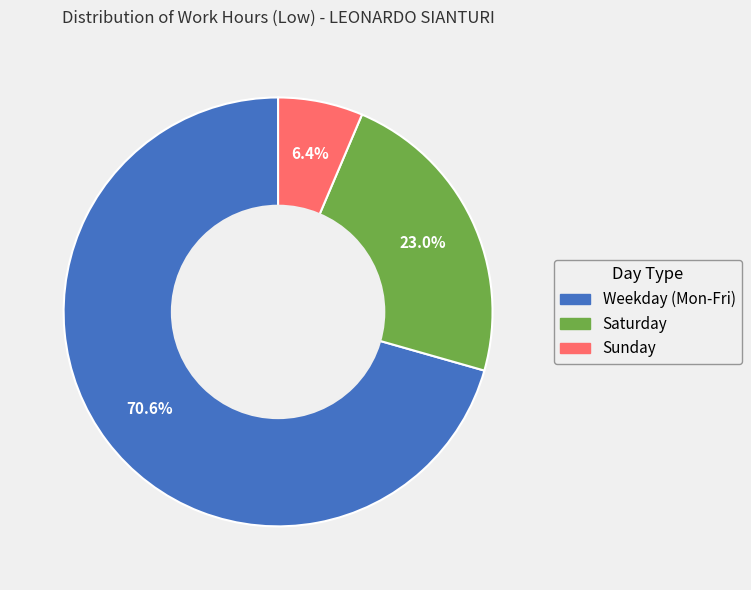

Does any single category account for the majority?

Yes